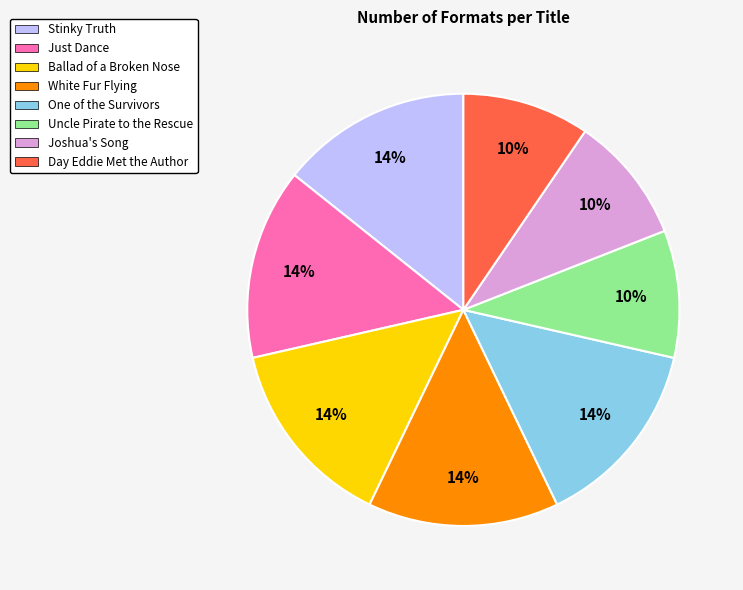

Does Just Dance account for over 50% of the chart?

No